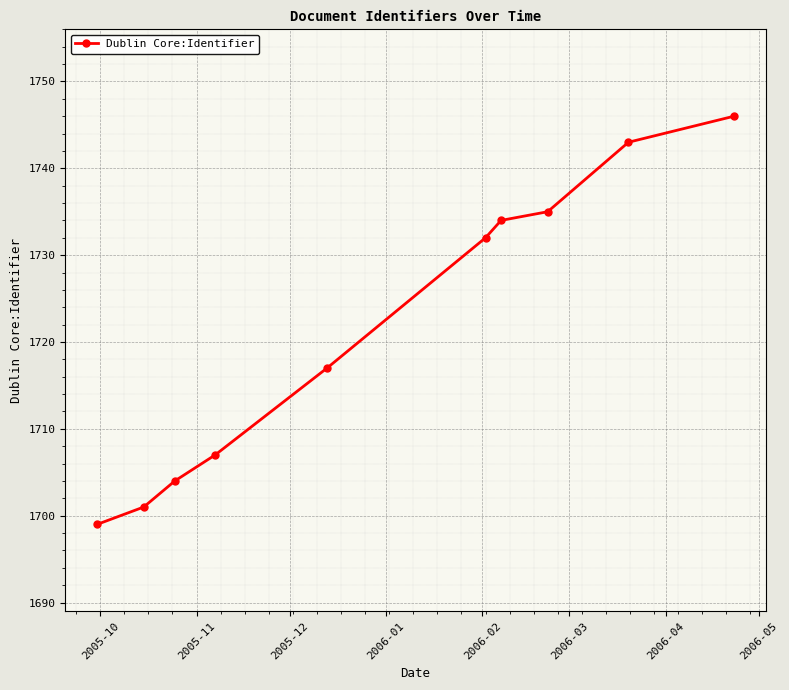

What is the value of the 2nd point from the left?

1701